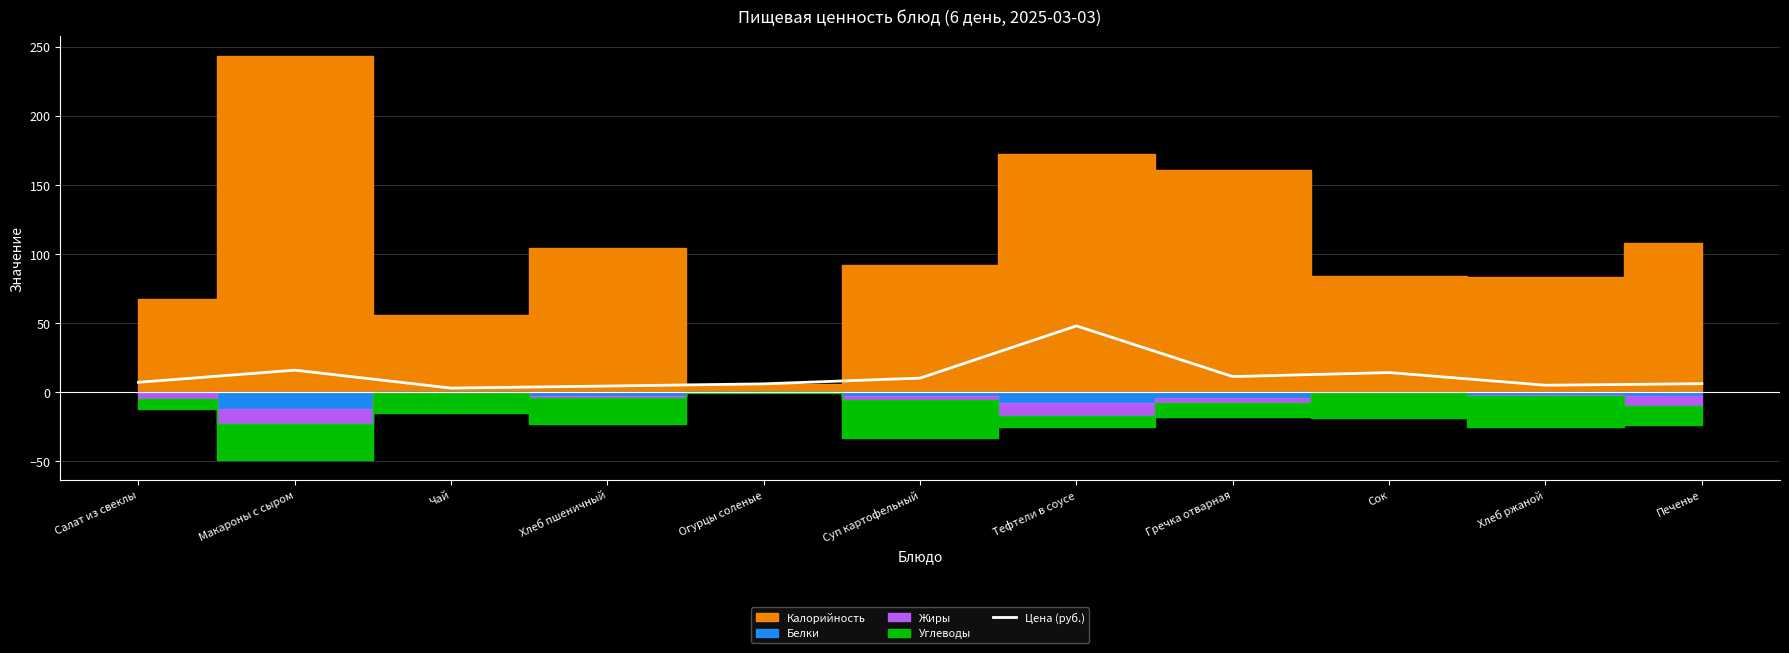

Is it true that Цена (руб.) equals 10.1 at Суп картофельный?

True